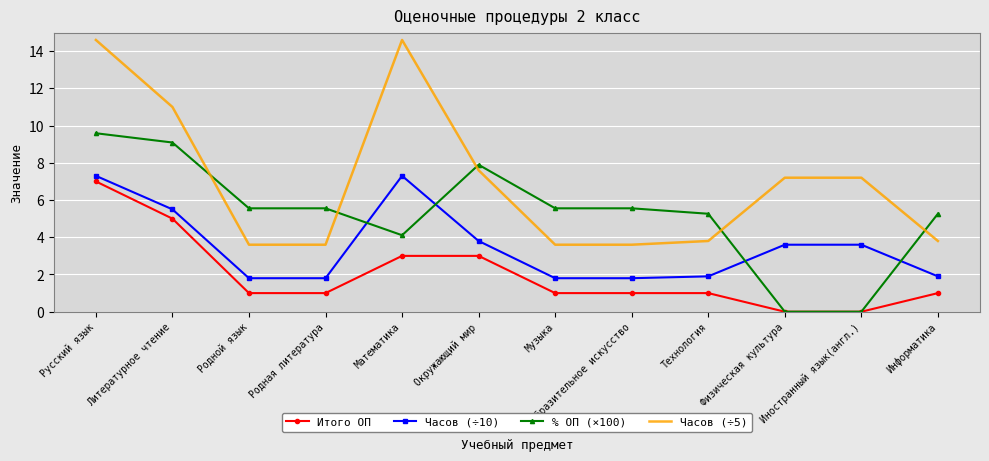

Which series has the widest spread of values?

Часов (÷5)